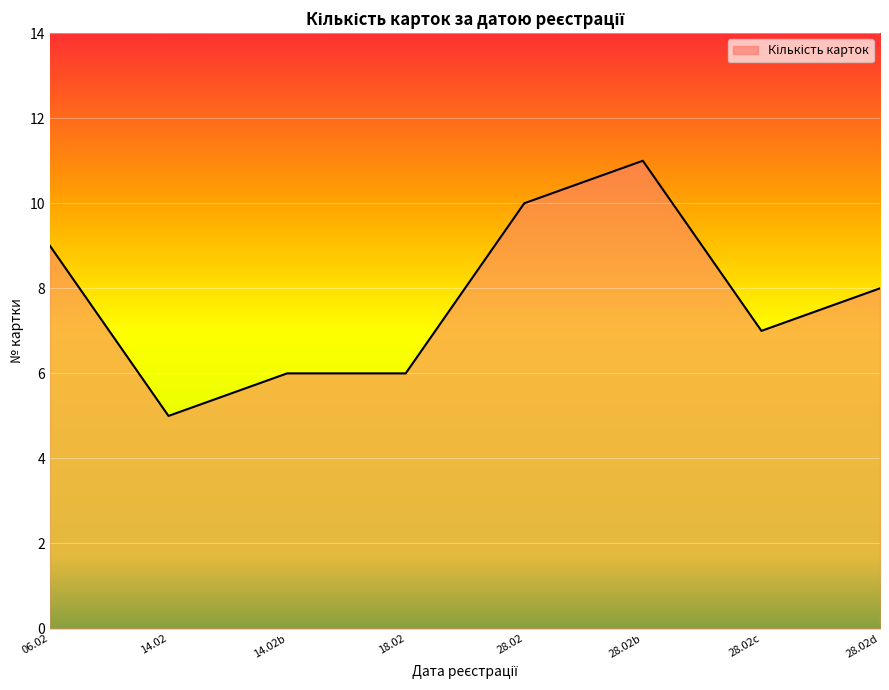

How many lines are shown in the chart?

1